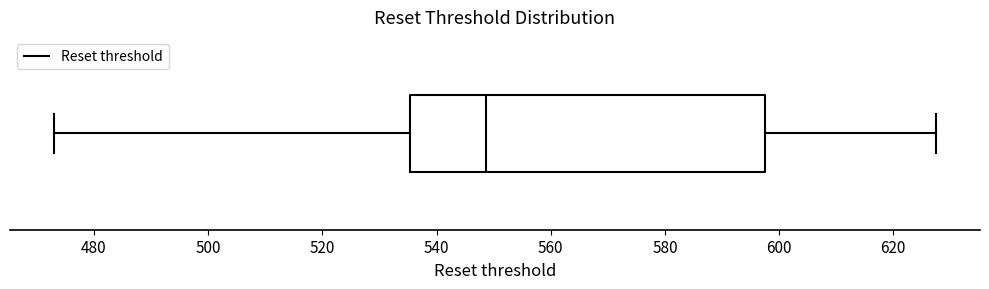

Read this box plot against the x-axis: the position of the median line, the range covered by the box, and the ends of both whiskers. The values are not printed on the chart, so give them approximately, as read against the axis.

median 548, box 536 to 598, whiskers 472 to 628